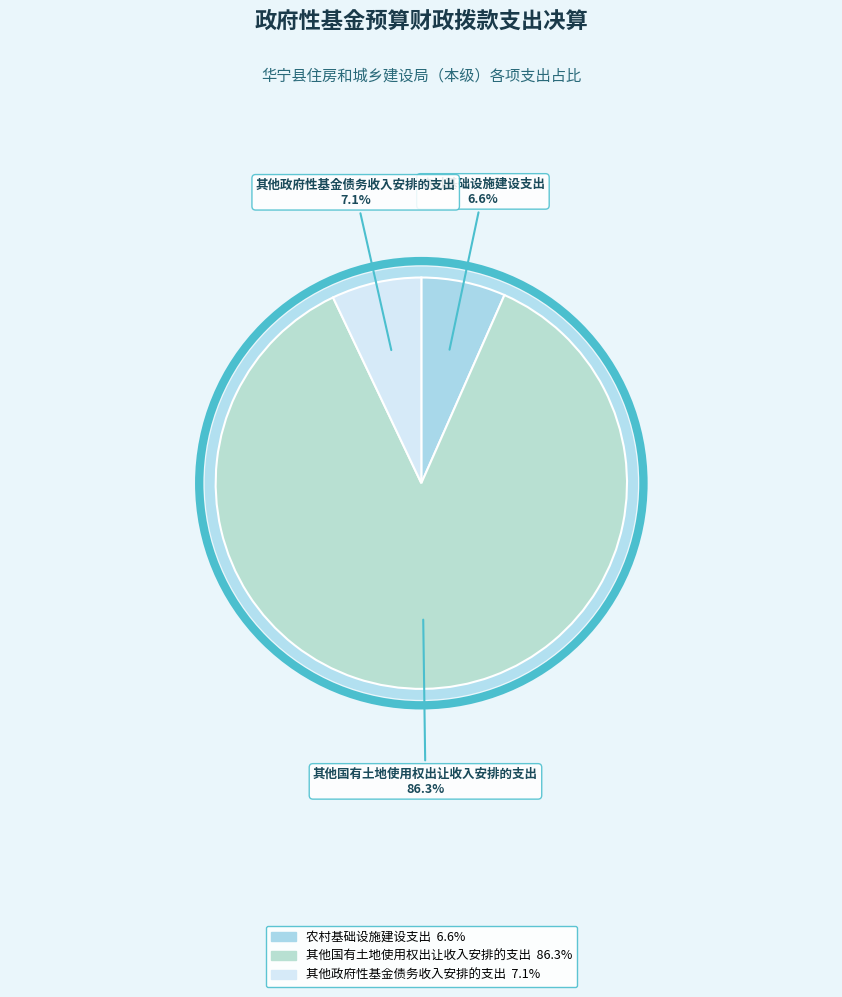

Rank the categories by value from highest to lowest.

其他国有土地使用权出让收入安排的支出, 其他政府性基金债务收入安排的支出, 农村基础设施建设支出